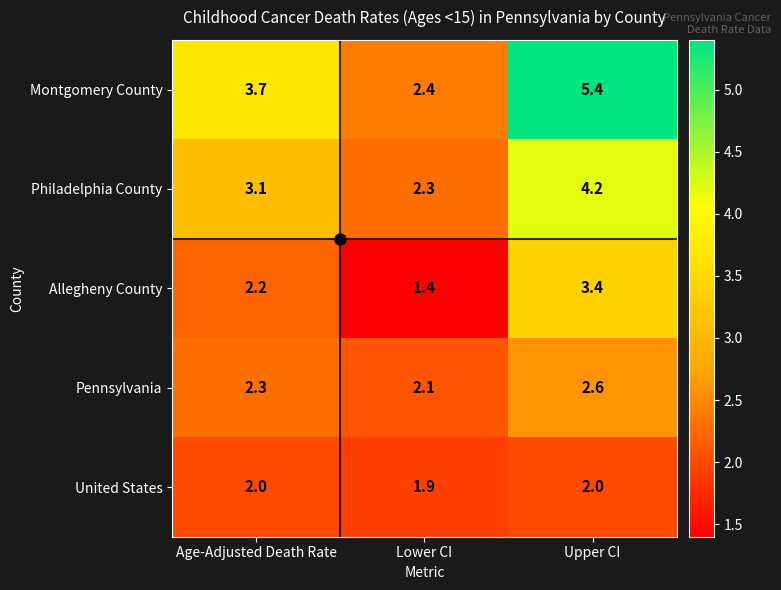

What is the sum of all Allegheny County values?

7.0